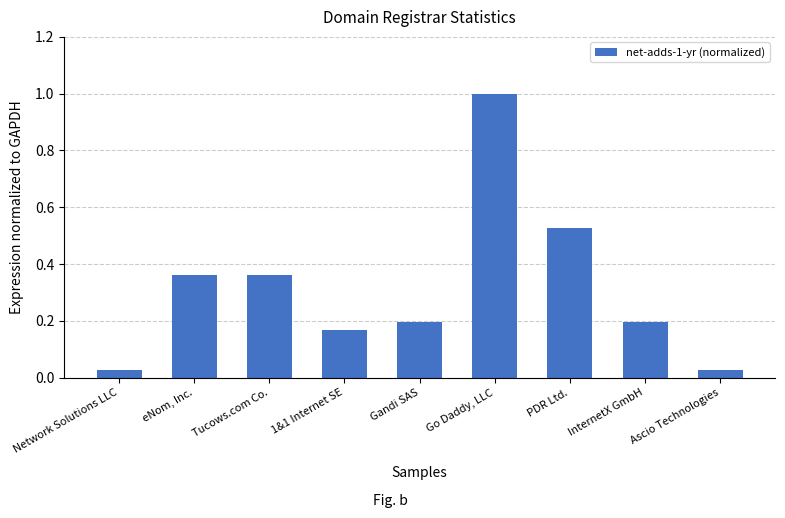

What is the value of the 6th bar from the left?

1.0